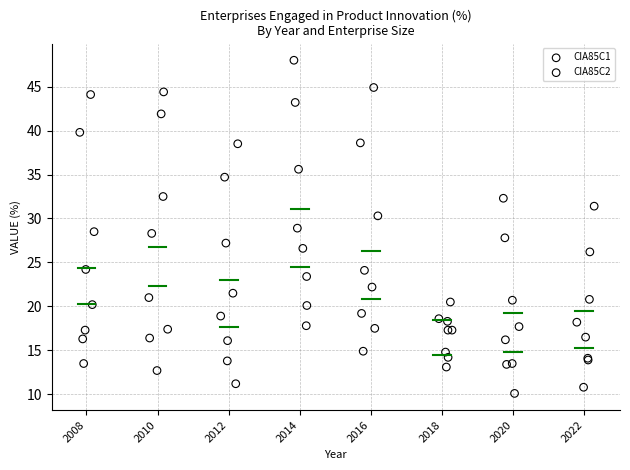

Which series reaches the maximum Y coordinate?

CIA85C1